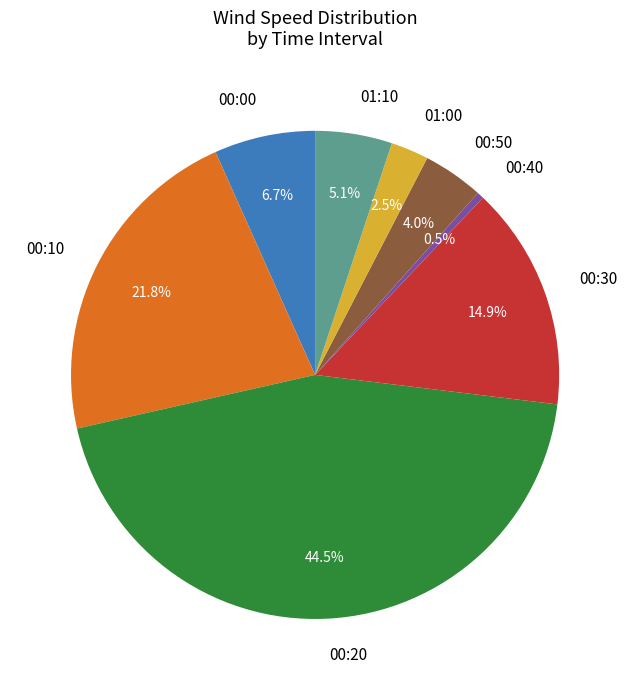

How many segments does this pie chart have?

8